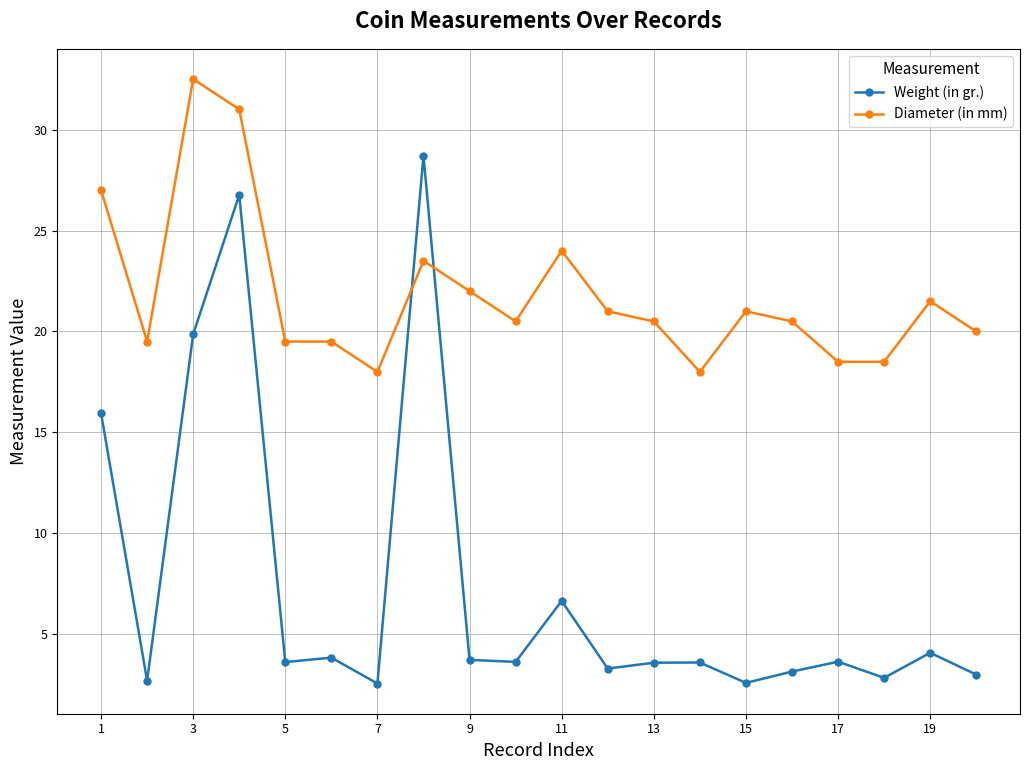

True or false: Diameter (in mm) has more than 1 interior local peaks.

True